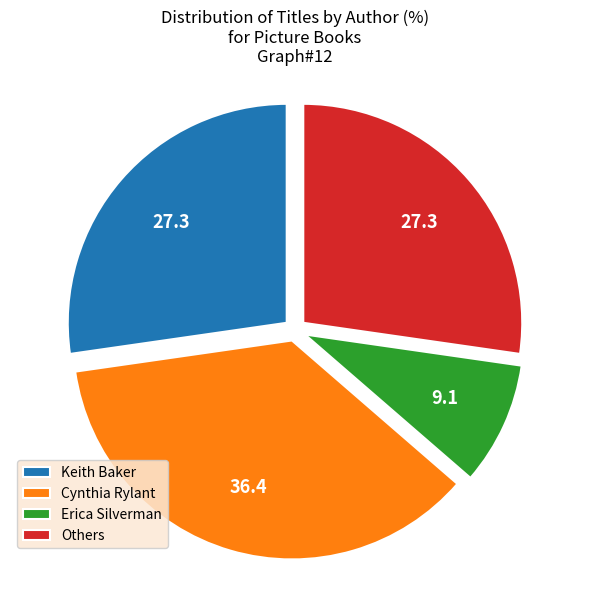

Do Cynthia Rylant and Keith Baker together represent more than half of the pie?

Yes